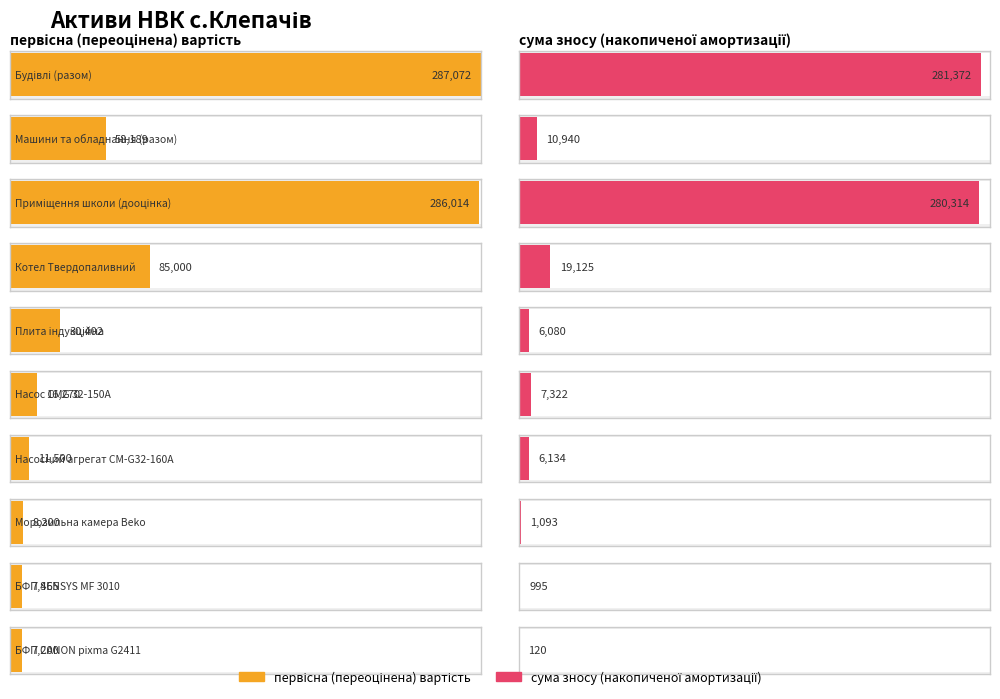

Which label corresponds to the largest value in the chart?

Будівлі (разом)